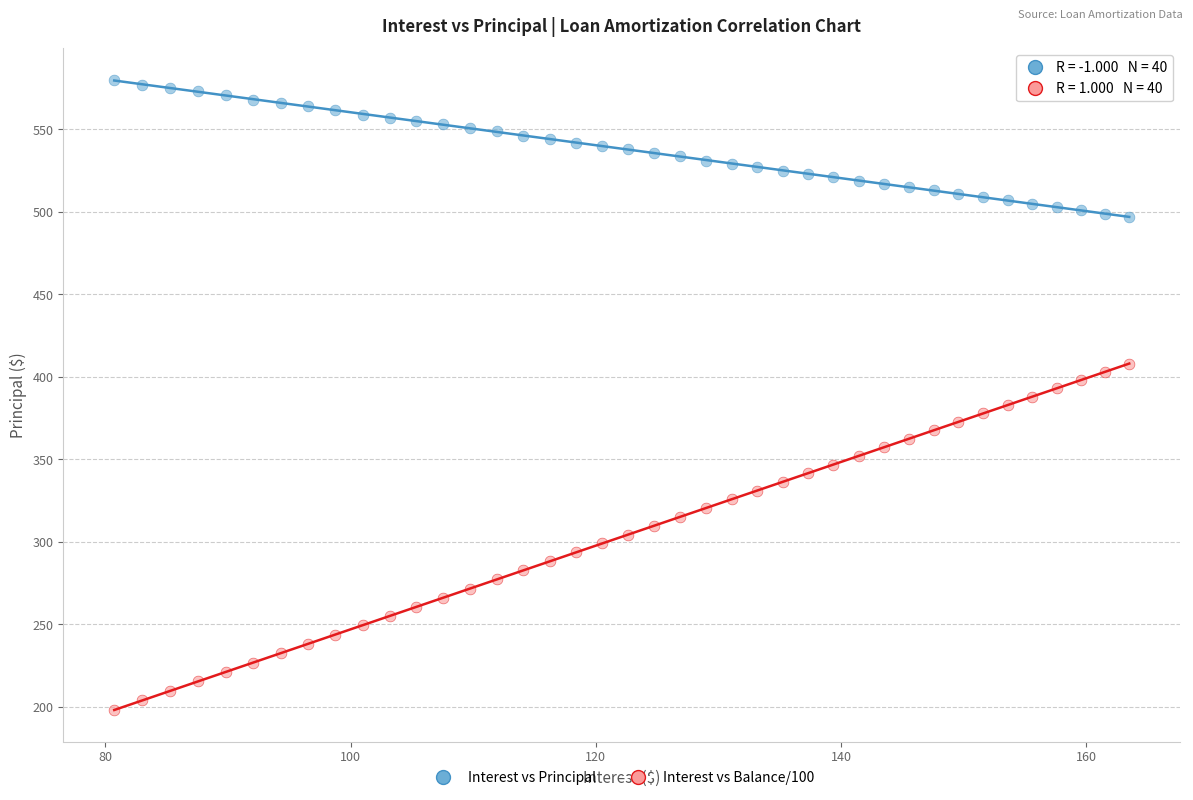

Across all data points, what is the range of X values (max minus min)?

82.8